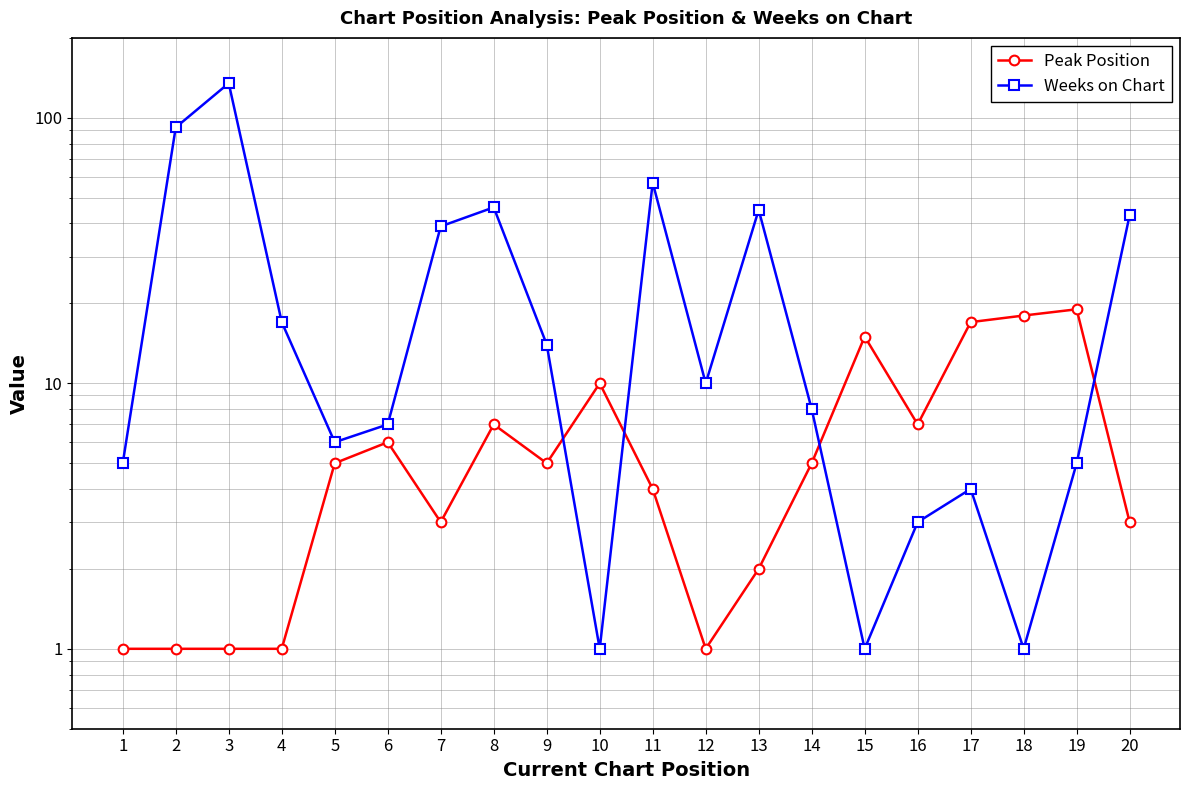

List the series in order of their overall mean, lowest first.

Peak Position, Weeks on Chart